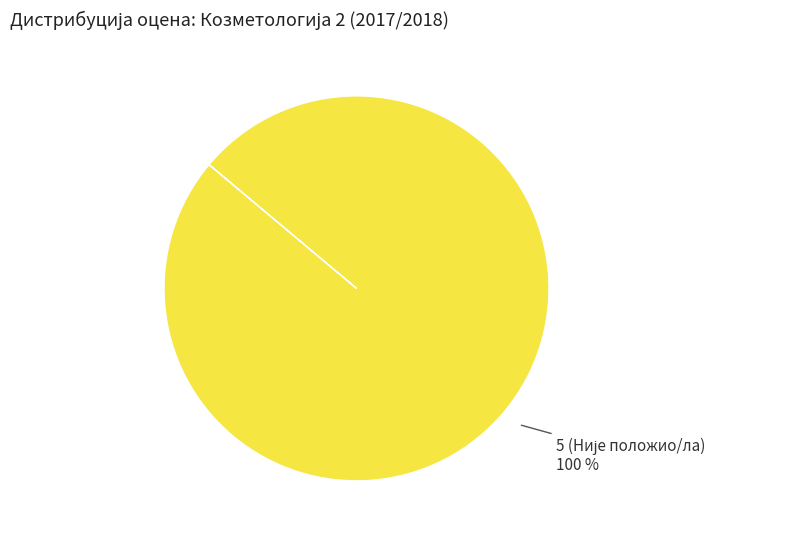

How many slices are in this pie chart?

1